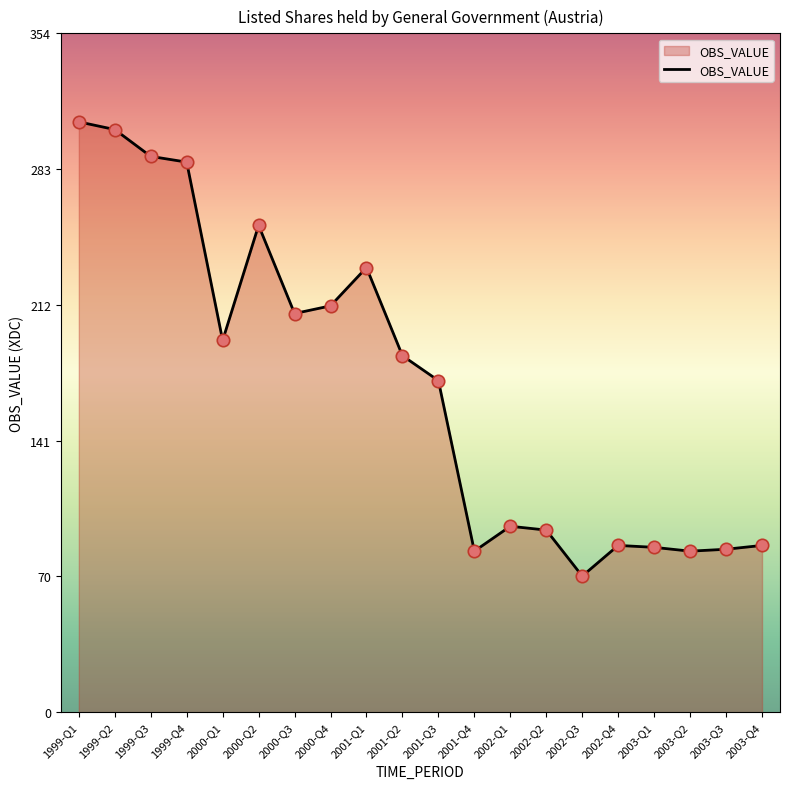

What is the change in value from 1999-Q2 to 2000-Q4?

-92